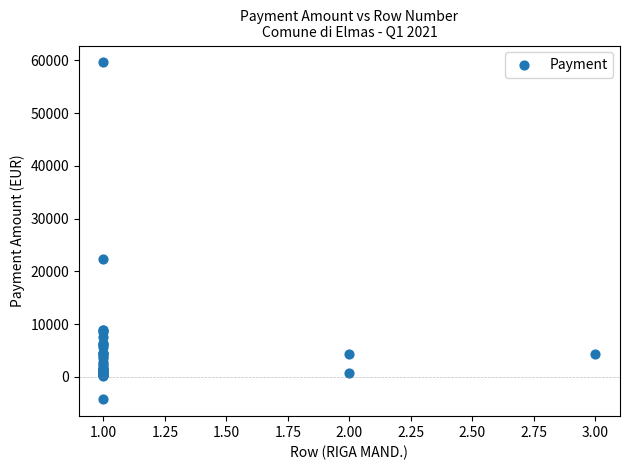

What Y value in the scatter plot is closest to 27675?

22266.4